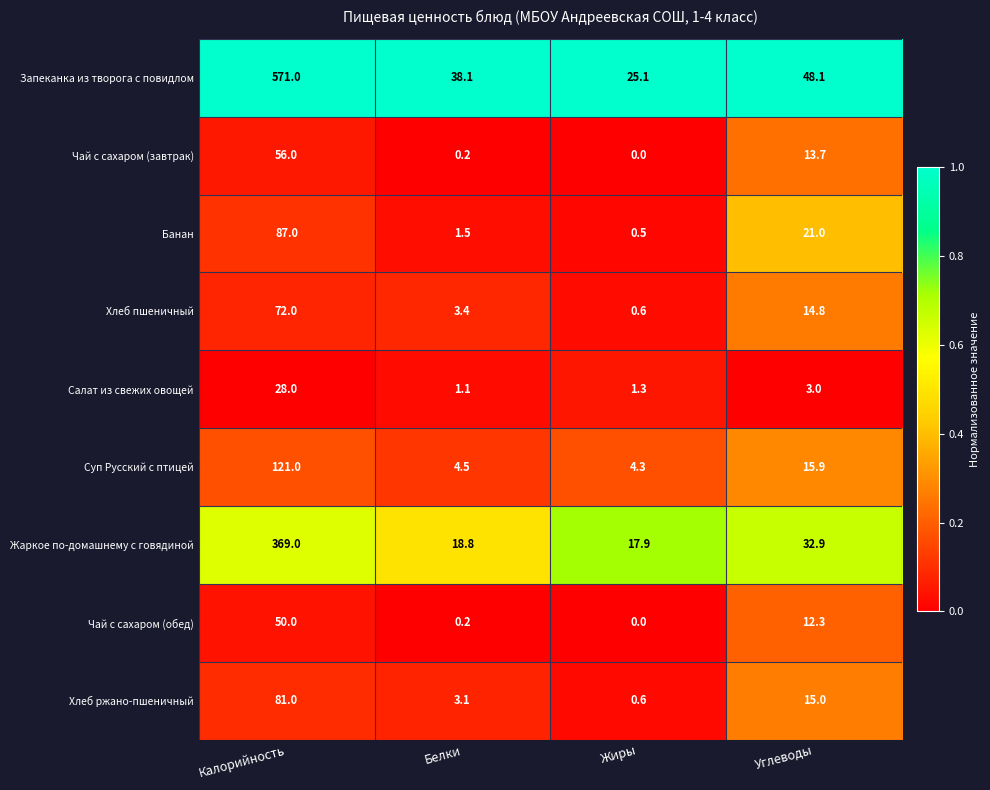

Which category has the lowest value in the Салат из свежих овощей series?

Белки